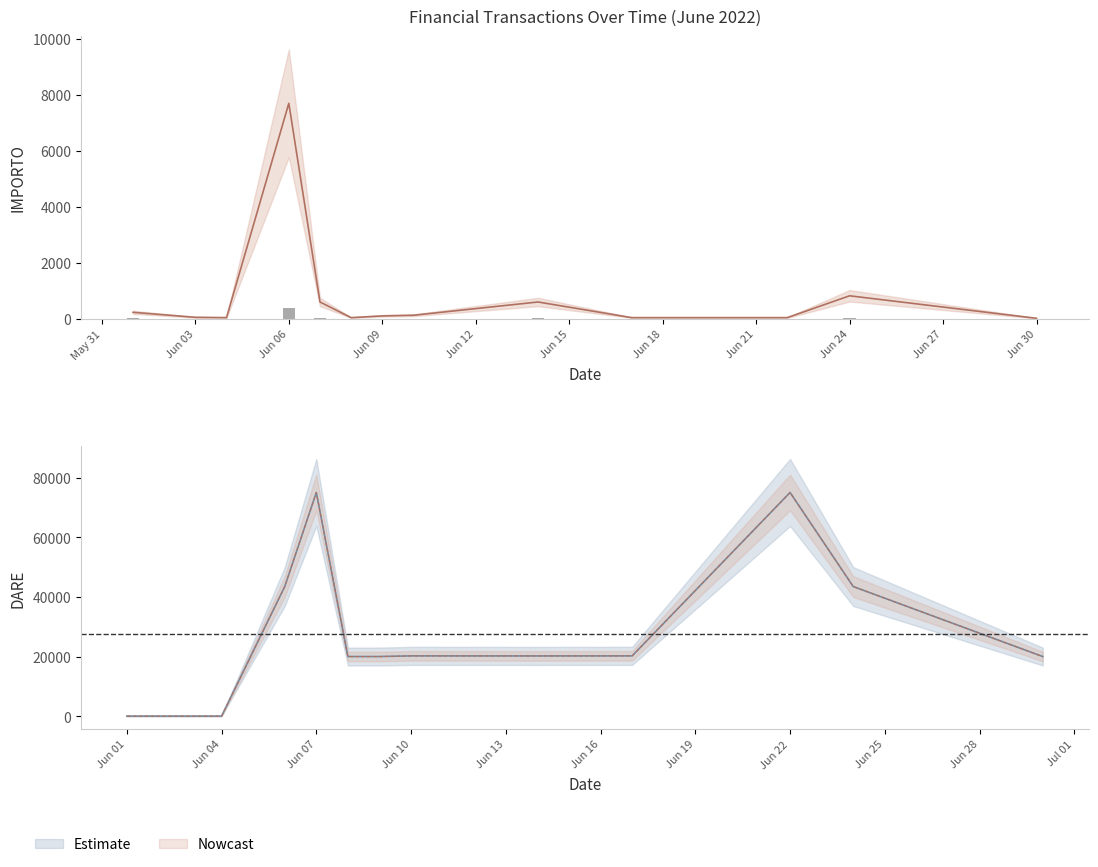

At which label does IMPORTO reach its peak?

Jun 06